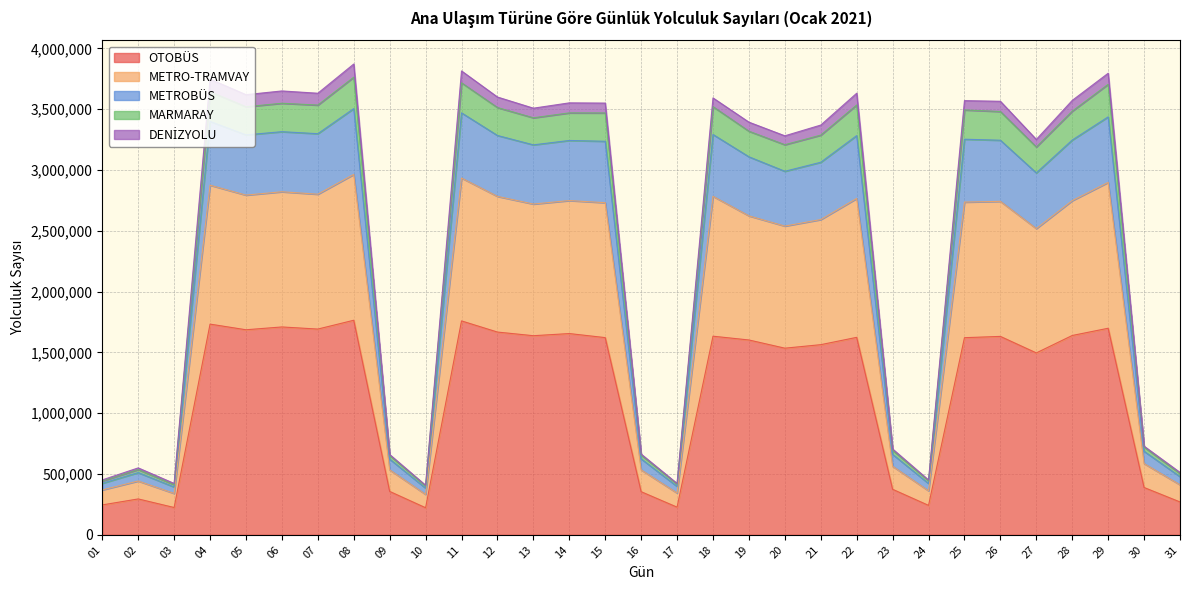

The value of OTOBÜS at 24 is 241981. True or false?

True